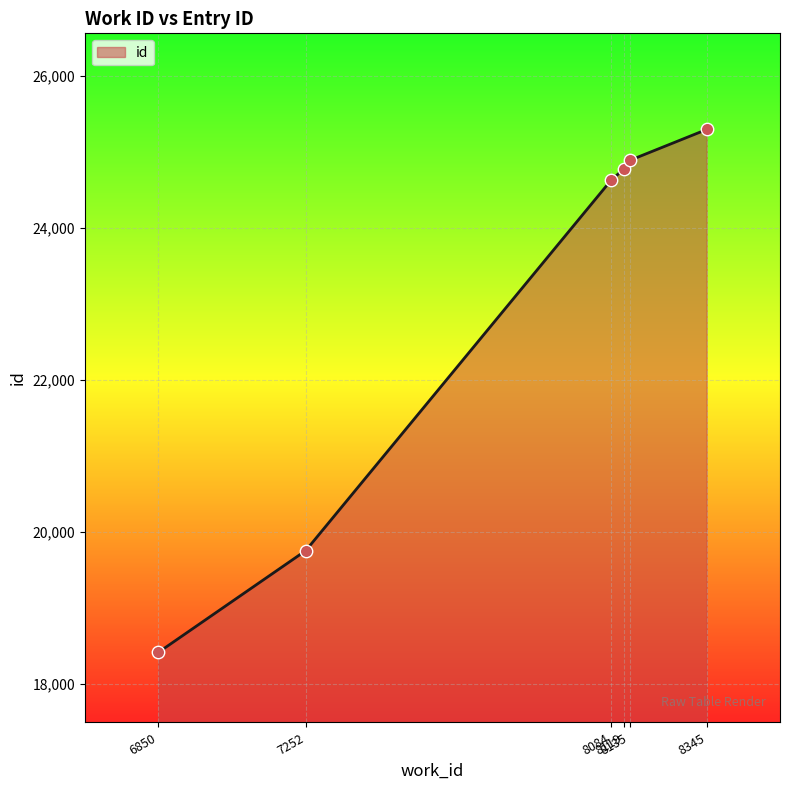

Which has a higher value, 8084 or 8135?

8135